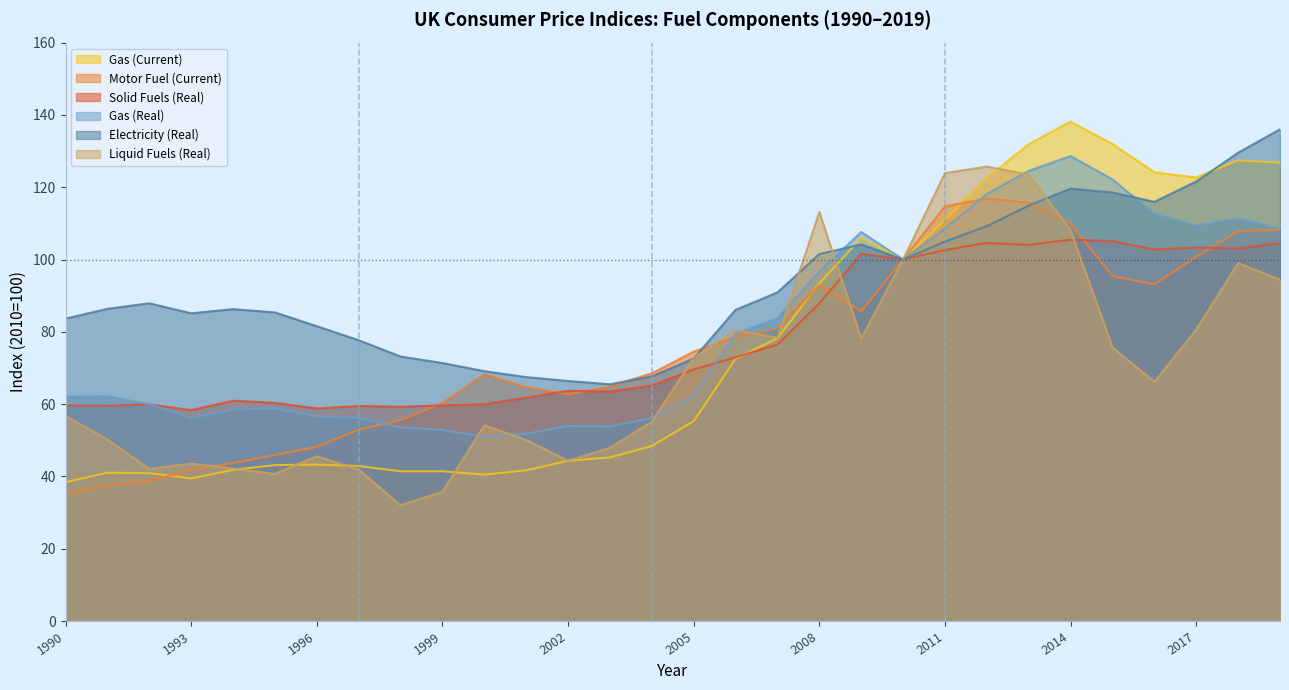

List the labels in order of Gas (Current) value, smallest first.

1990, 1993, 2000, 1992, 1991, 1998, 1999, 2001, 1994, 1997, 1995, 1996, 2002, 2003, 2004, 2005, 2006, 2007, 2008, 2010, 2009, 2011, 2012, 2017, 2016, 2019, 2018, 2013, 2015, 2014